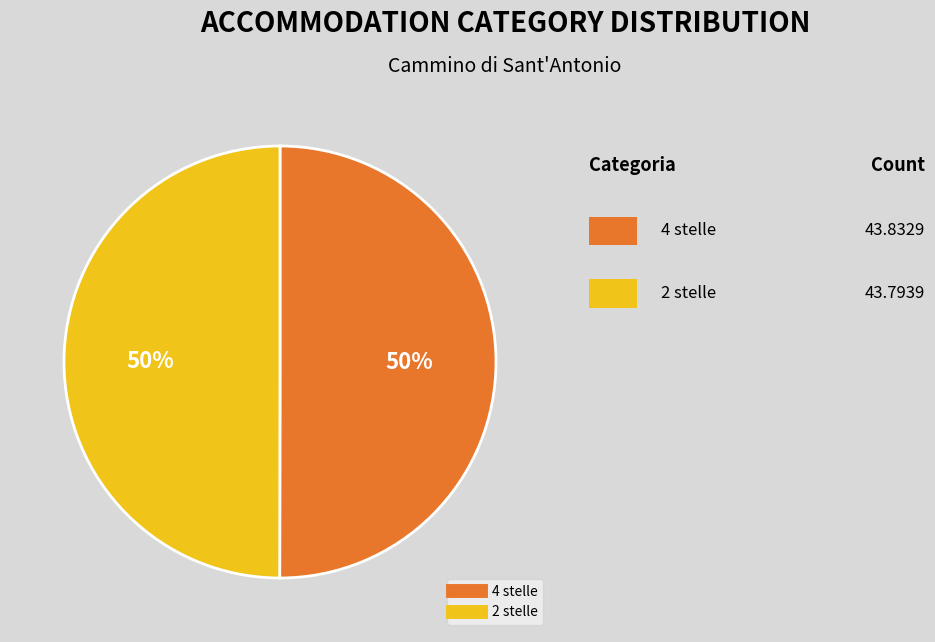

To the nearest percent, what is the combined percentage of 2 stelle and 4 stelle?

100%